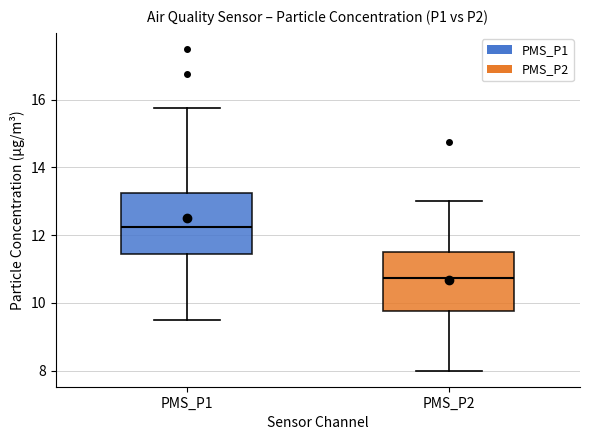

Reading left to right, transcribe this box plot: for each box, give where its median line is, the range the box spans, and where its two whiskers end, as read against the y-axis. The values are not printed on the chart, so give them approximately, as read against the axis.

PMS_P1: median 12.2, box 11.4 to 13.2, whiskers 9.6 to 15.8
PMS_P2: median 10.8, box 9.8 to 11.6, whiskers 8.0 to 13.0